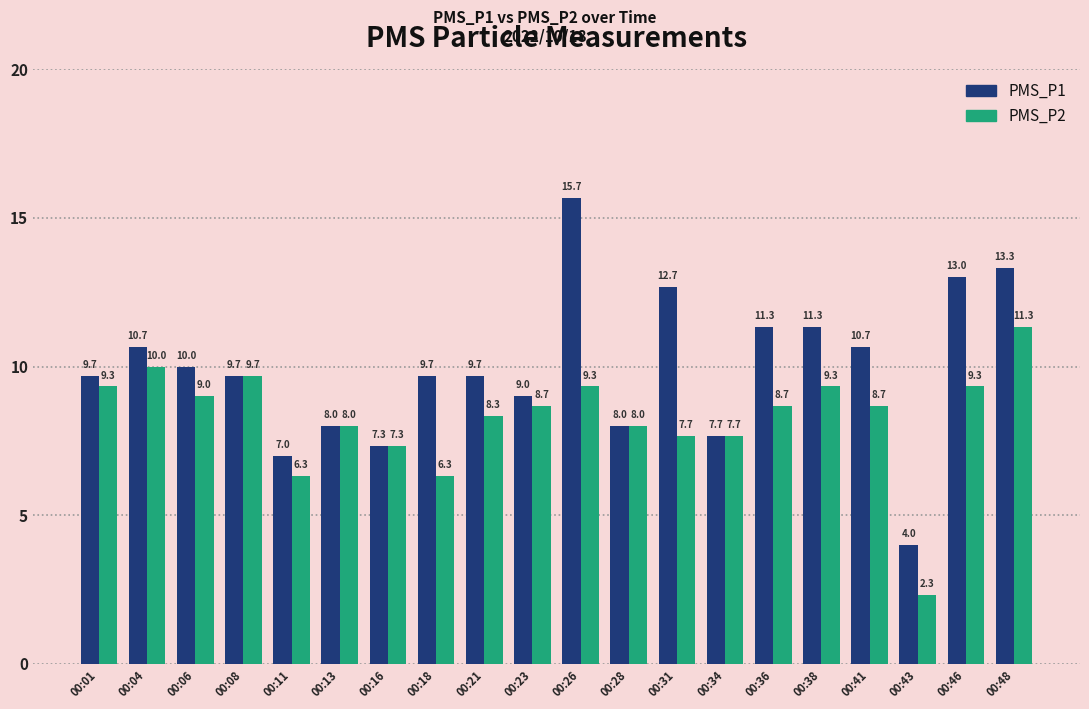

Which series has the largest total across all categories?

PMS_P1